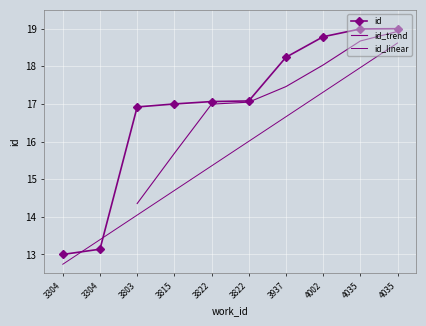

What is the value of the 9th point from the left?

19.0